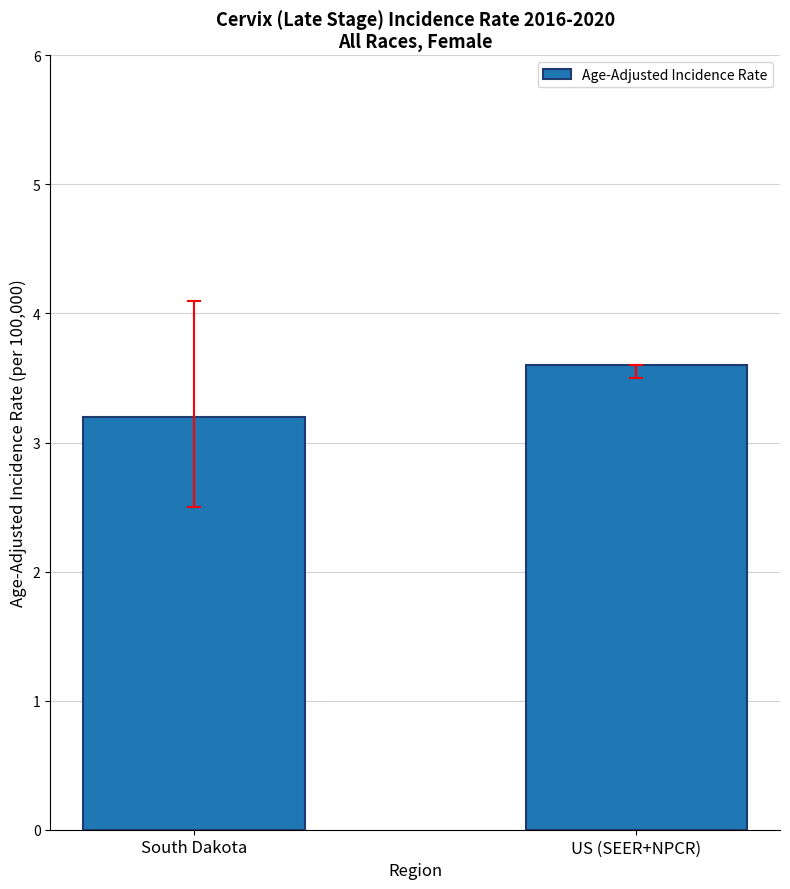

Does the chart contain any negative values?

No